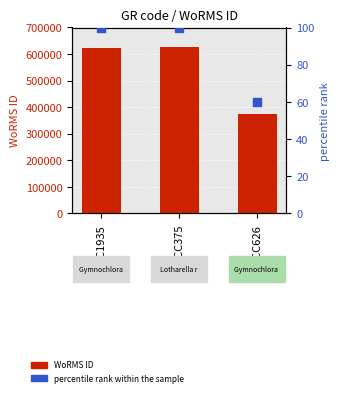

Which series has the widest spread of Y values?

WoRMS ID